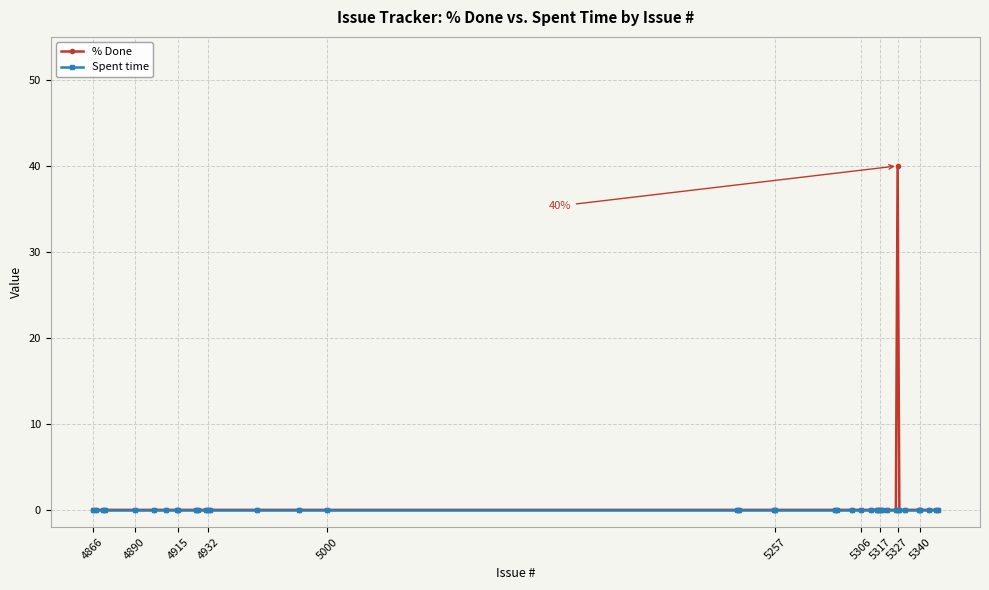

Rank the series by their maximum value, from lowest to highest.

Spent time, % Done